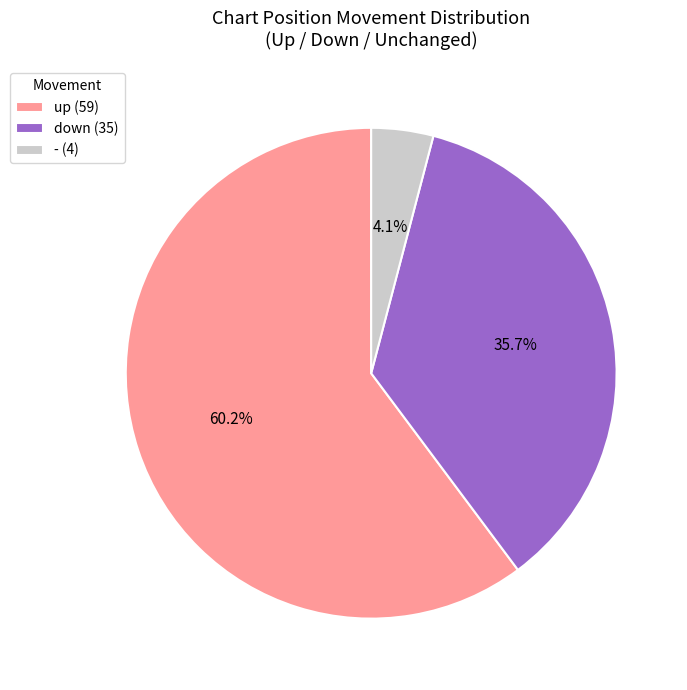

Which has a higher value, - (4) or down (35)?

down (35)